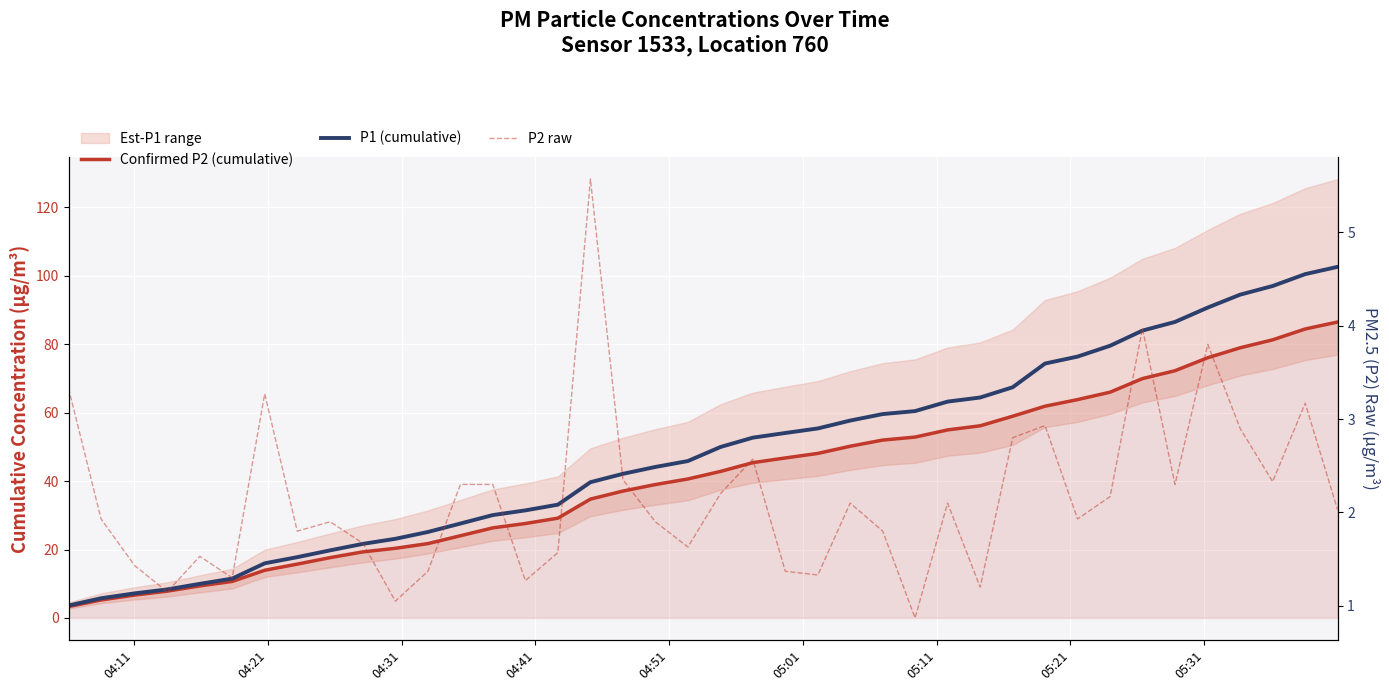

At how many categories does at least one series exceed 82?

7